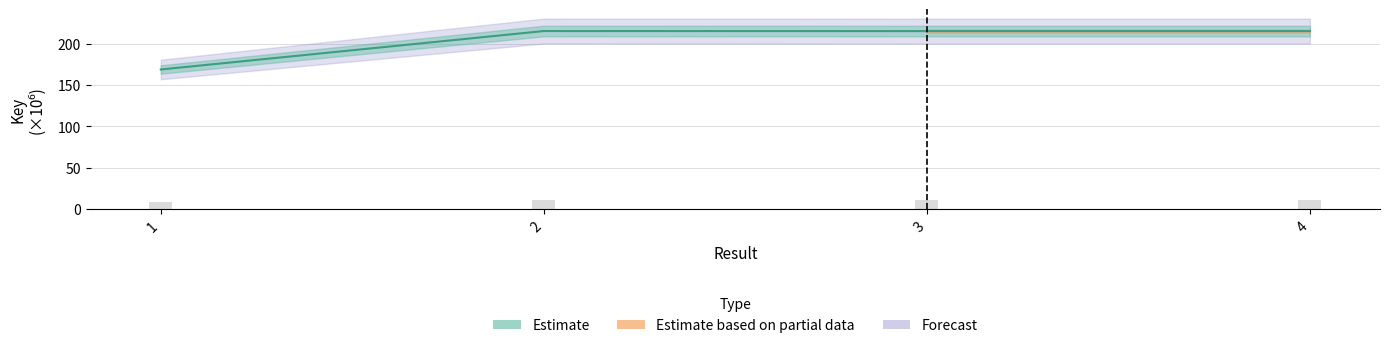

Rank the categories by value from lowest to highest.

1, 4, 3, 2